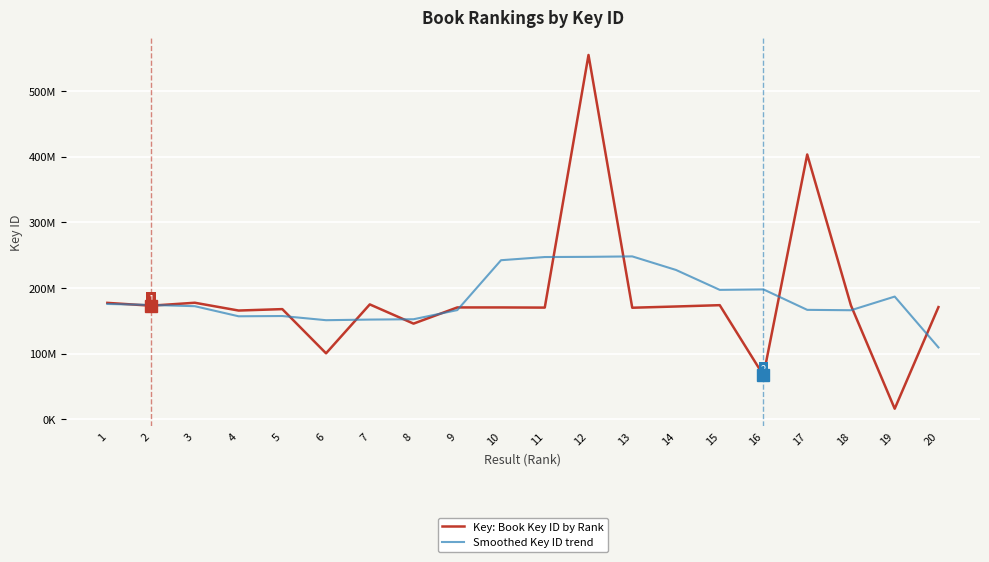

What are all the series names shown in the legend?

Key: Book Key ID by Rank, Smoothed Key ID trend